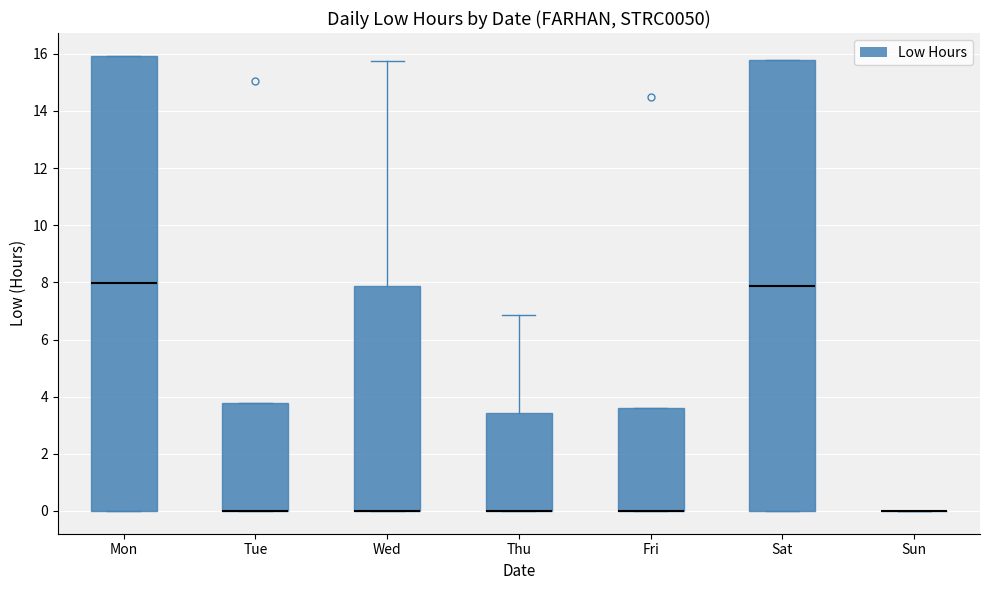

Where is the lower edge of the box for Mon on the y-axis? The values are not printed on the chart, so give them approximately, as read against the axis.

0.0